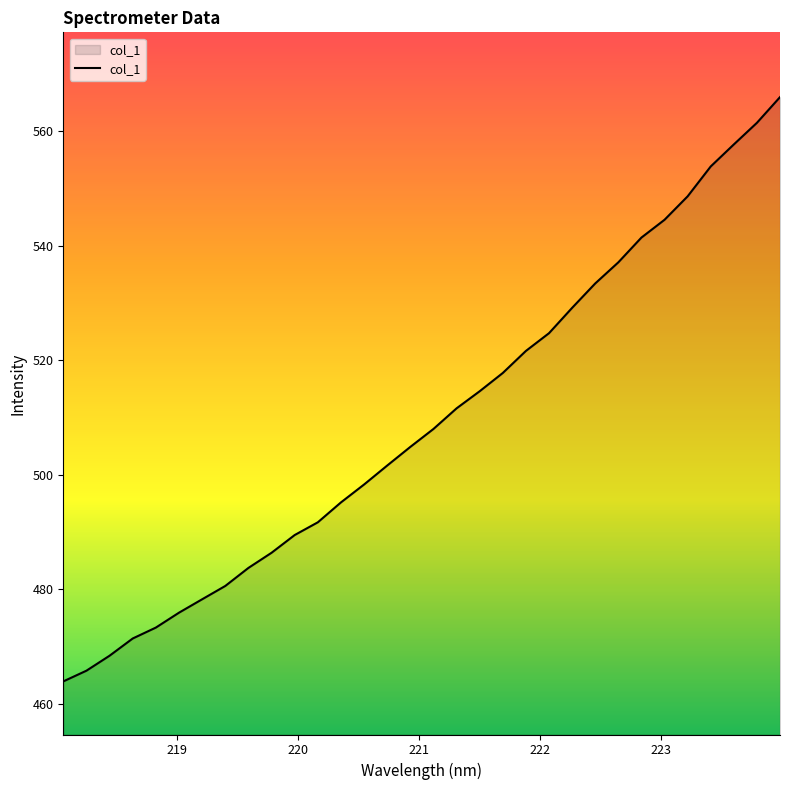

What is the difference between the maximum and minimum values?

102.1